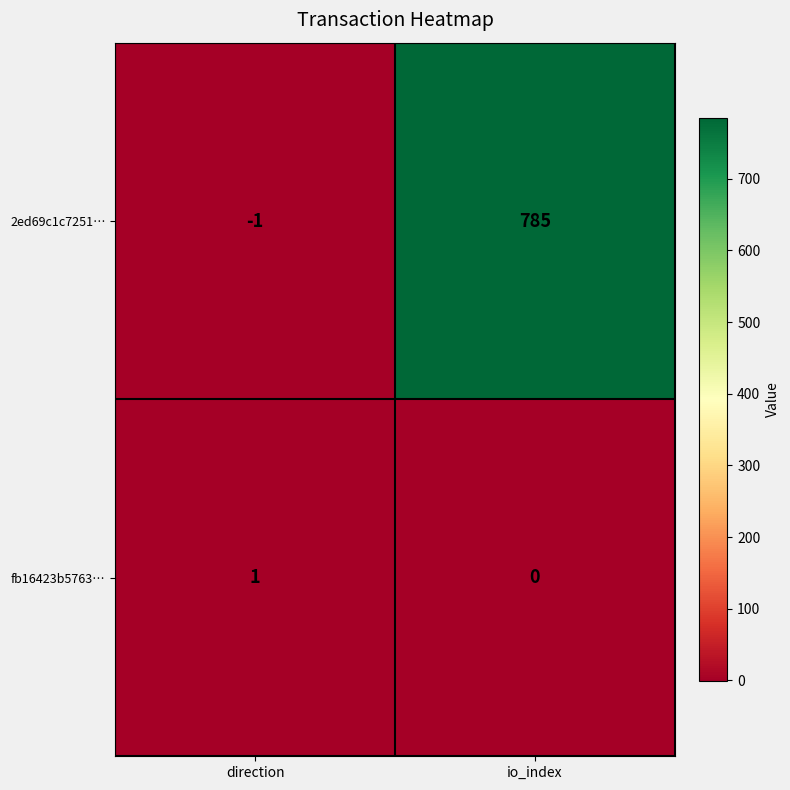

What is the sum of the 2ed69c1c7251… values at direction and io_index?

784